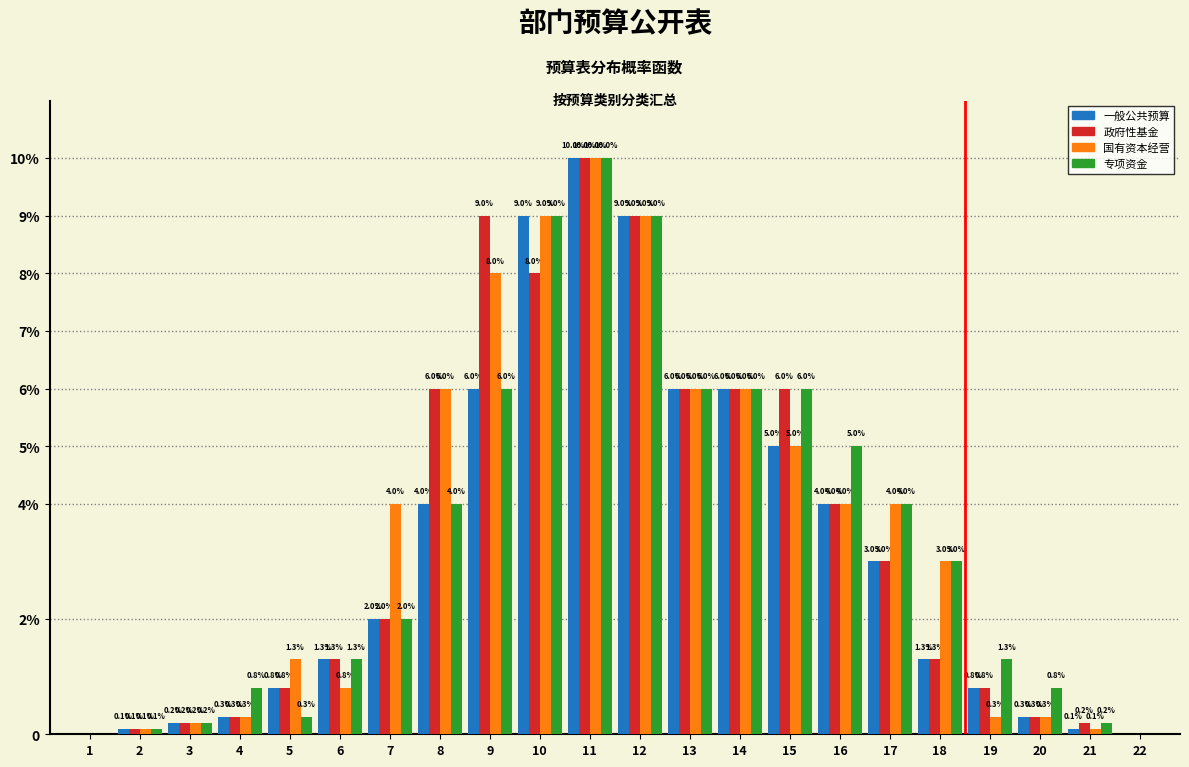

What are all the series names shown in the legend?

一般公共预算, 政府性基金, 国有资本经营, 专项资金